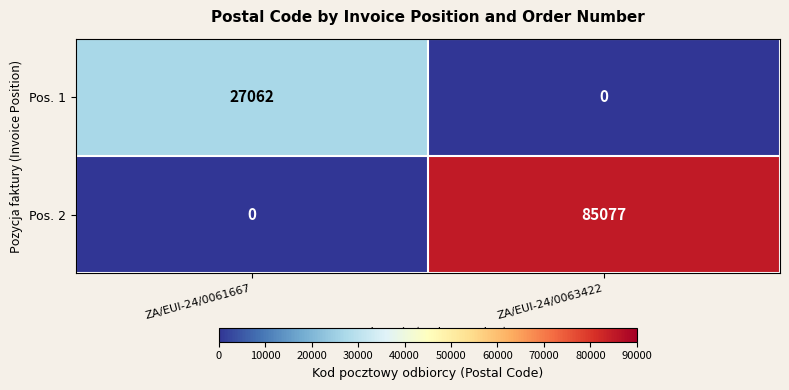

What is the difference between the highest and lowest values at ZA/EUI-24/0063422?

85077